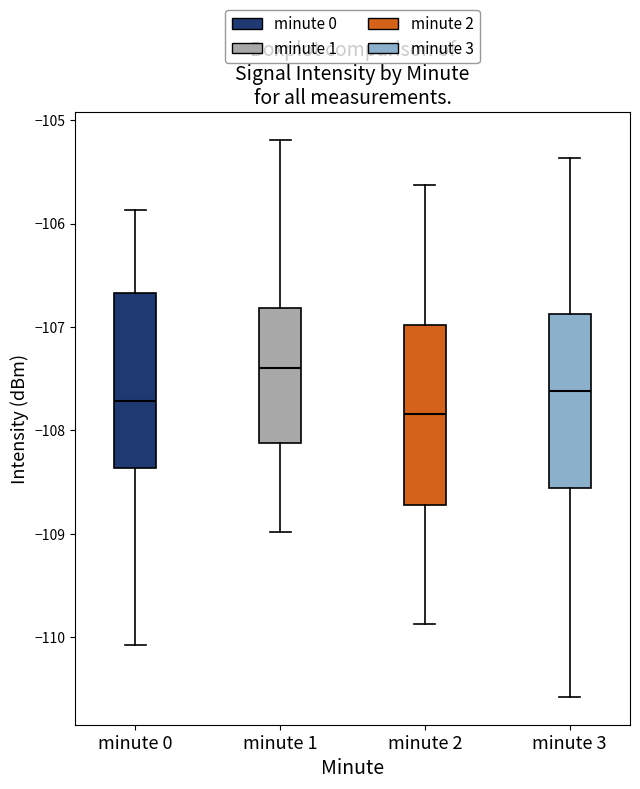

Where does the lower whisker of the box for minute 2 end on the y-axis? The values are not printed on the chart, so give them approximately, as read against the axis.

-109.9